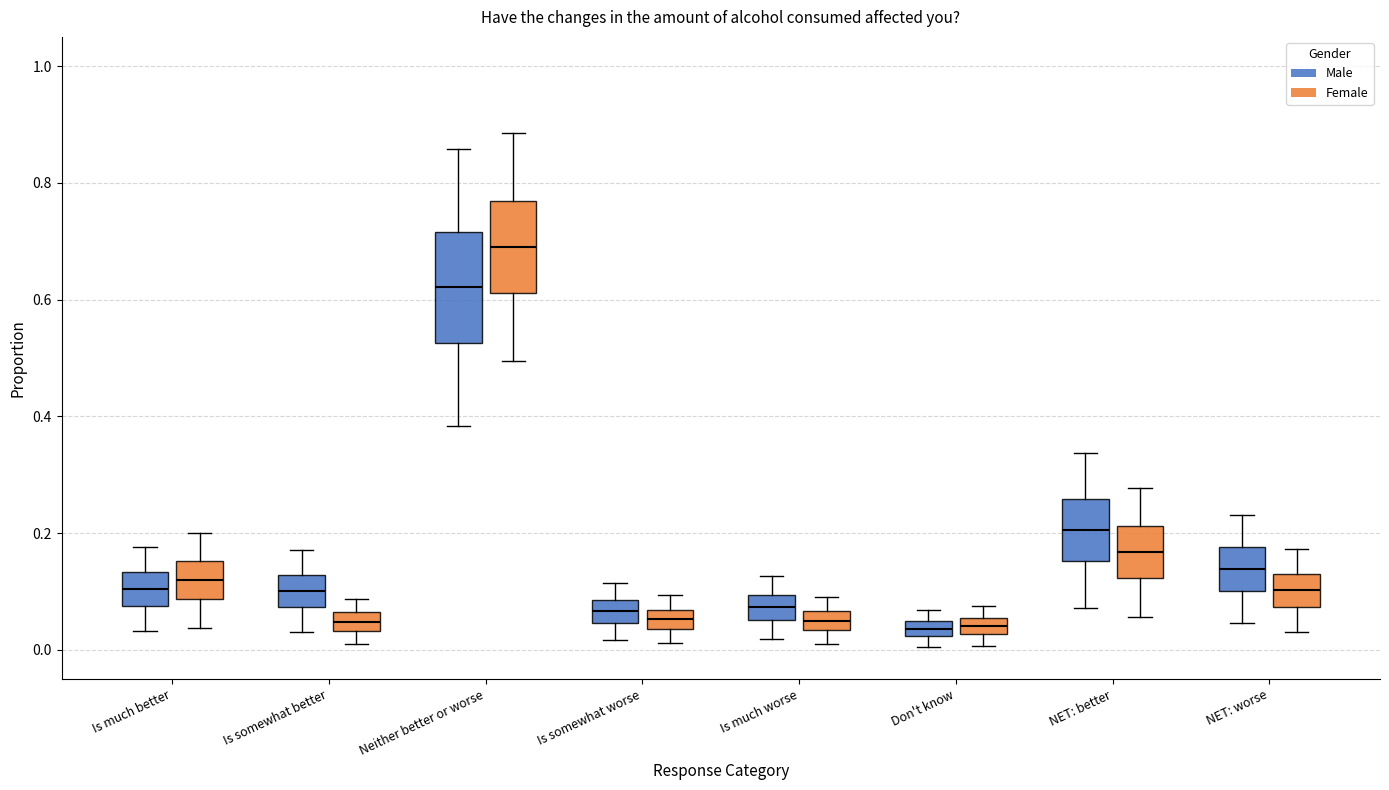

Where is the upper edge of the box for Neither better or worse (Male) on the y-axis? The values are not printed on the chart, so give them approximately, as read against the axis.

0.72